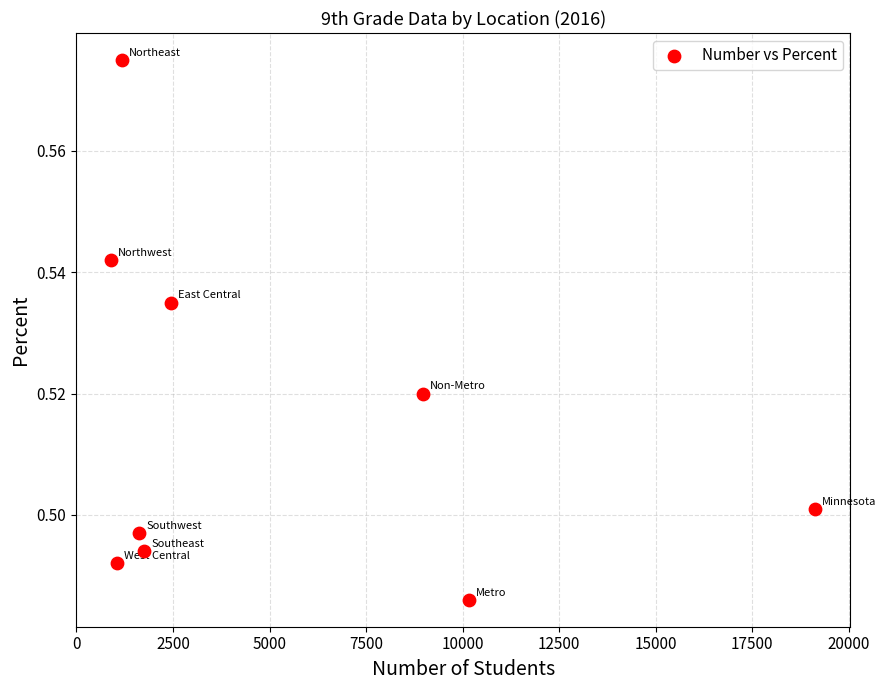

What is the average X value?

5247.6